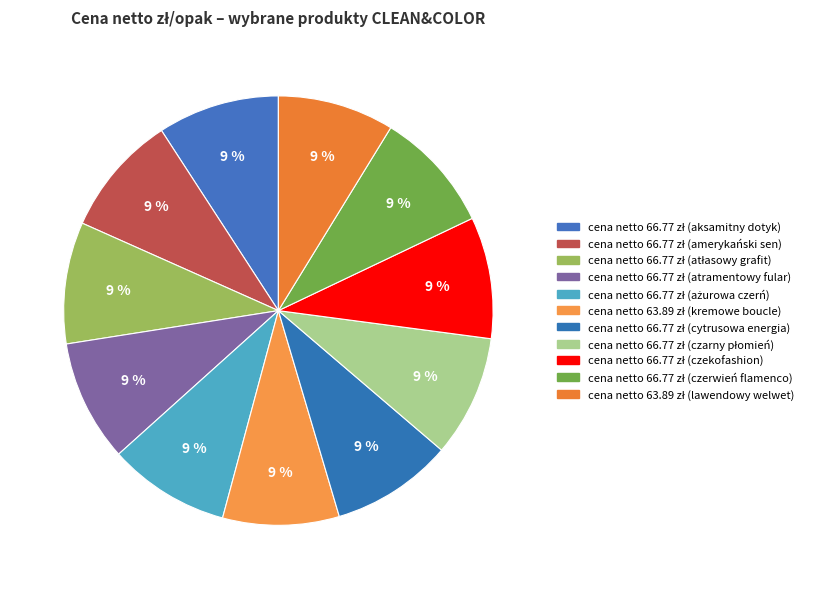

To the nearest percent, what is the average slice percentage?

9%